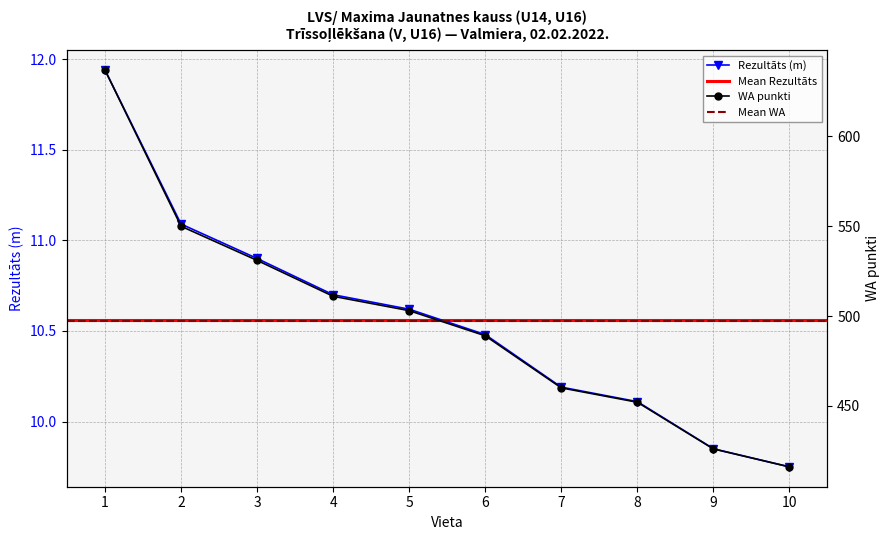

At 4, list the series in order from smallest to largest.

Rezultāts, WA